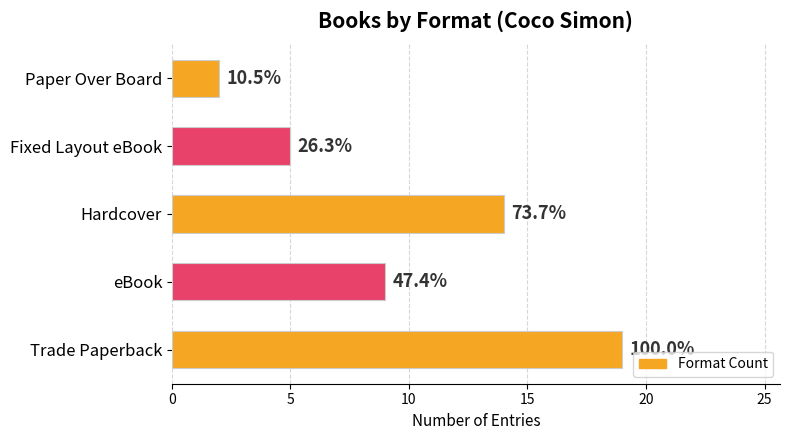

What is the maximum value shown in the chart?

19